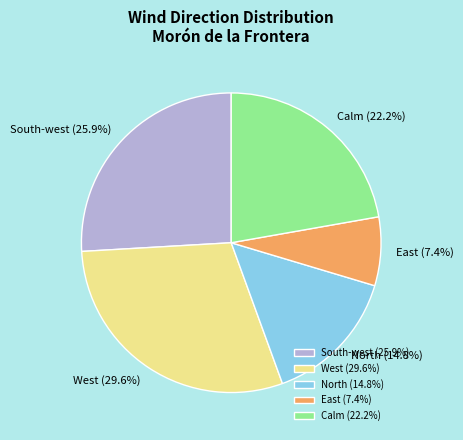

To the nearest percent, what is the difference between the East and Calm slice percentages?

15%